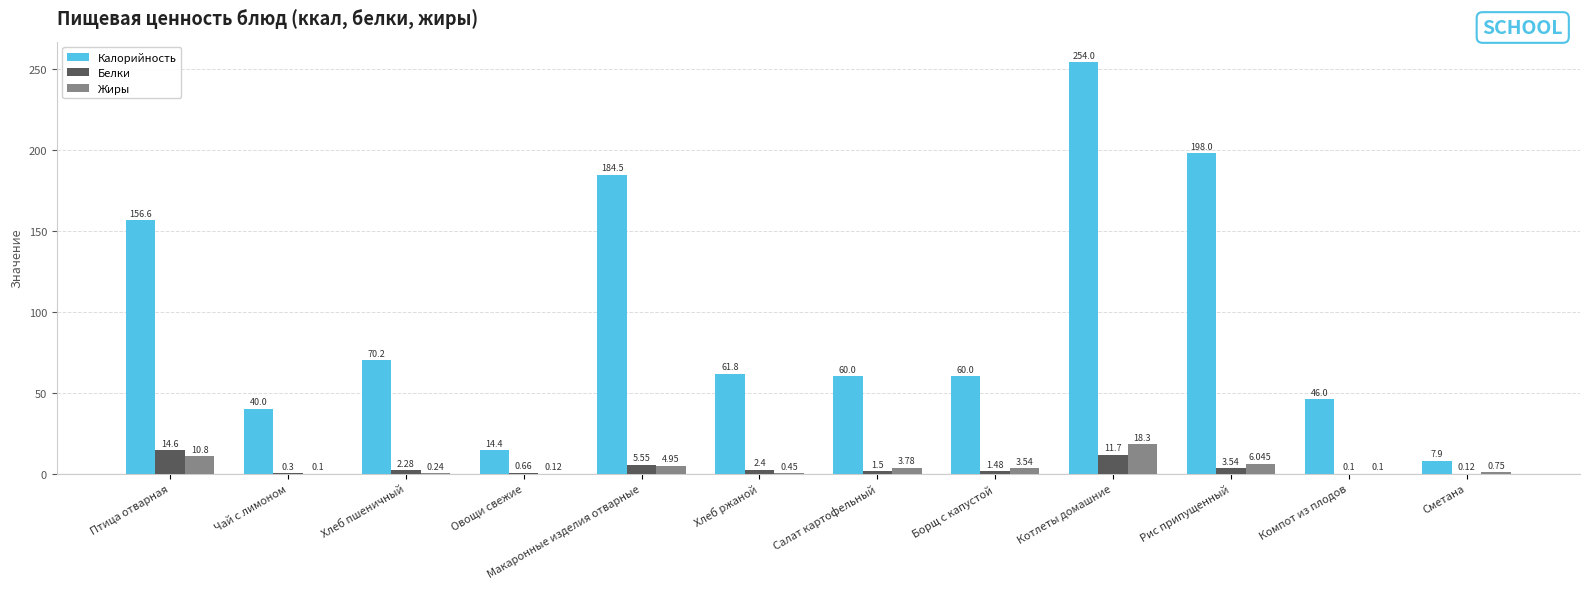

Is the value of Калорийность at Салат картофельный greater than the value of Белки at Хлеб пшеничный?

Yes